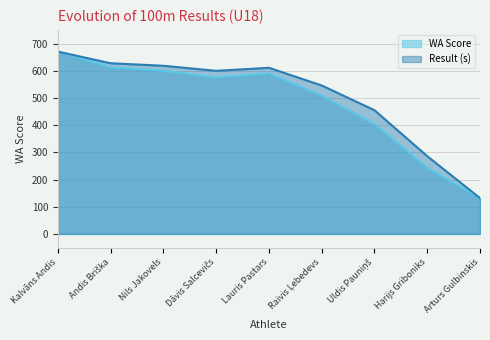

What is the spread (max minus min) of values at Dāvis Salcevičs?

24.4